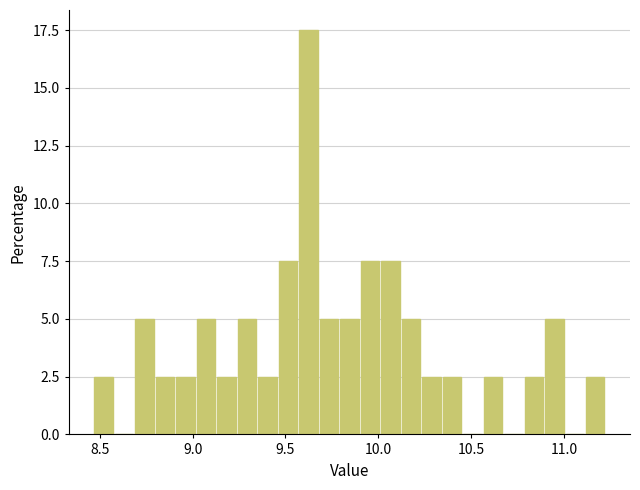

Read against the x-axis, roughly where is the centre of the tallest bar?

9.60